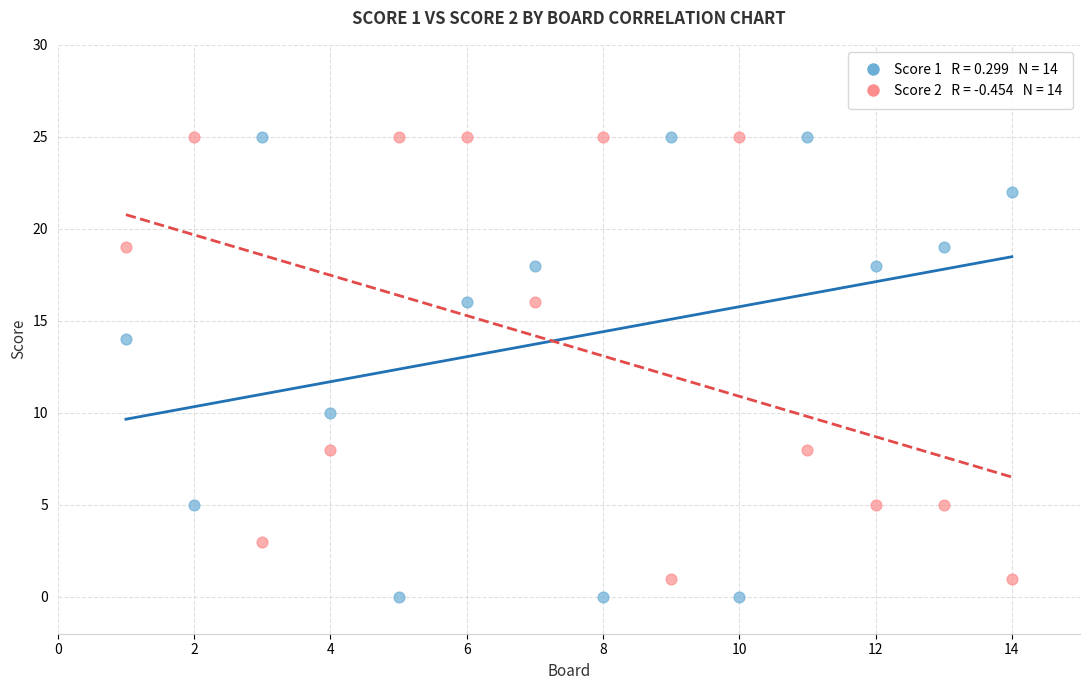

Across all data points, what is the range of X values (max minus min)?

13